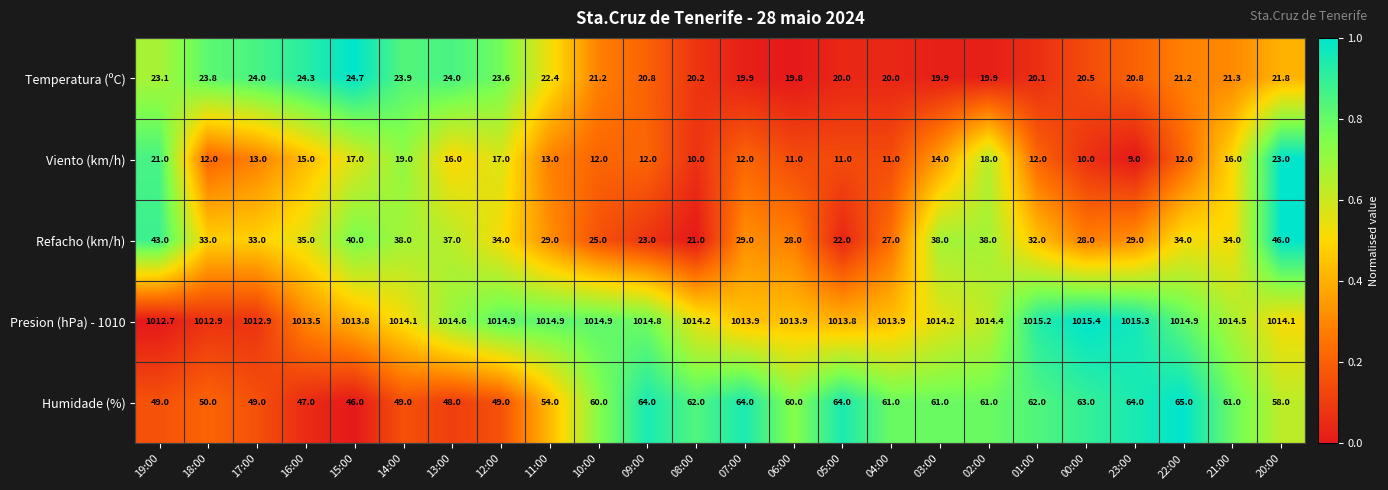

True or false: Viento (km/h) has a value of 18.5 at 05:00.

False